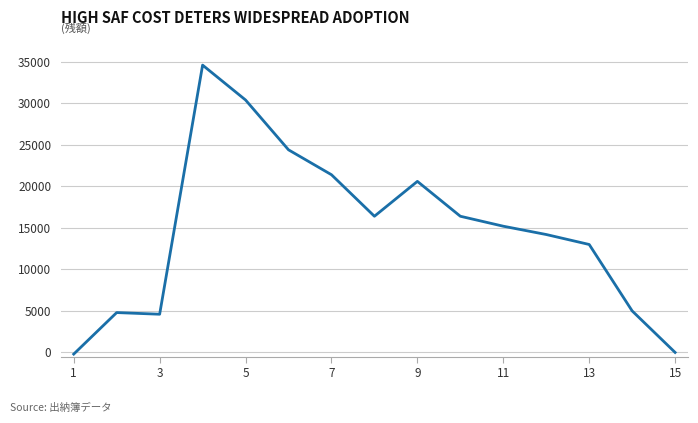

What is the maximum value shown in the chart?

34600